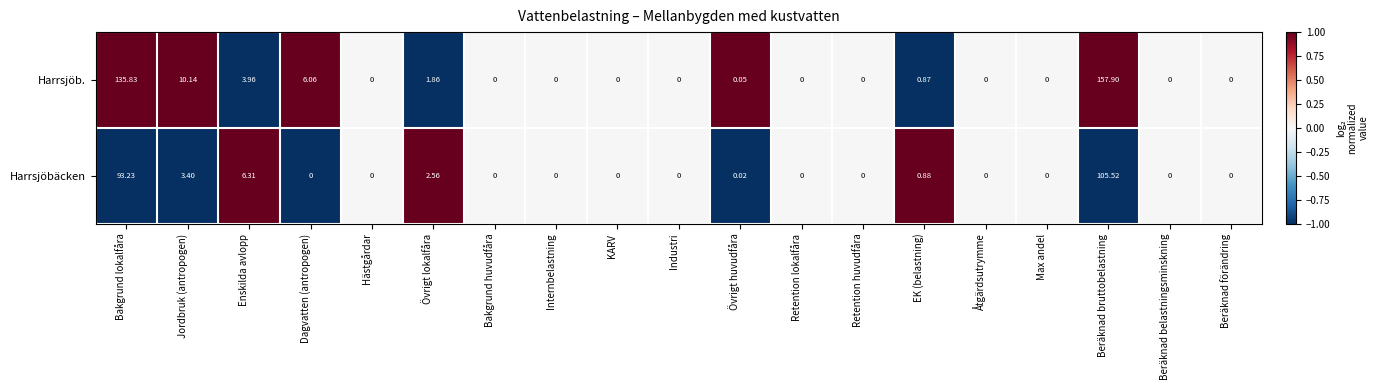

Is the value of Harrsjöb. at EK (belastning) greater than the value of Harrsjöbäcken at Retention lokalfåra?

Yes